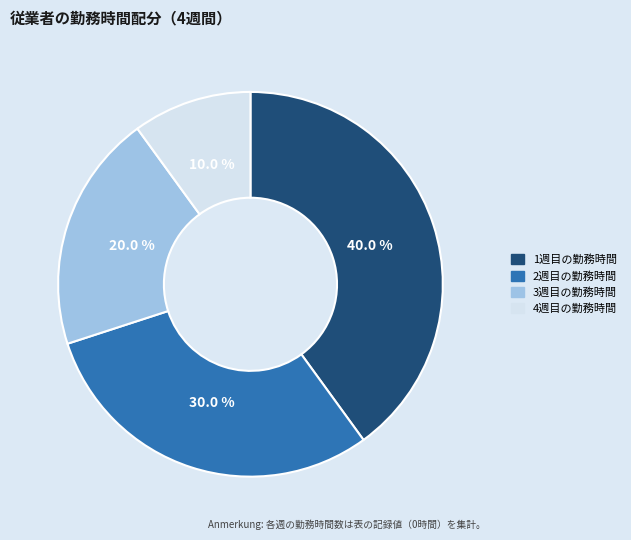

How many slices are in this pie chart?

4